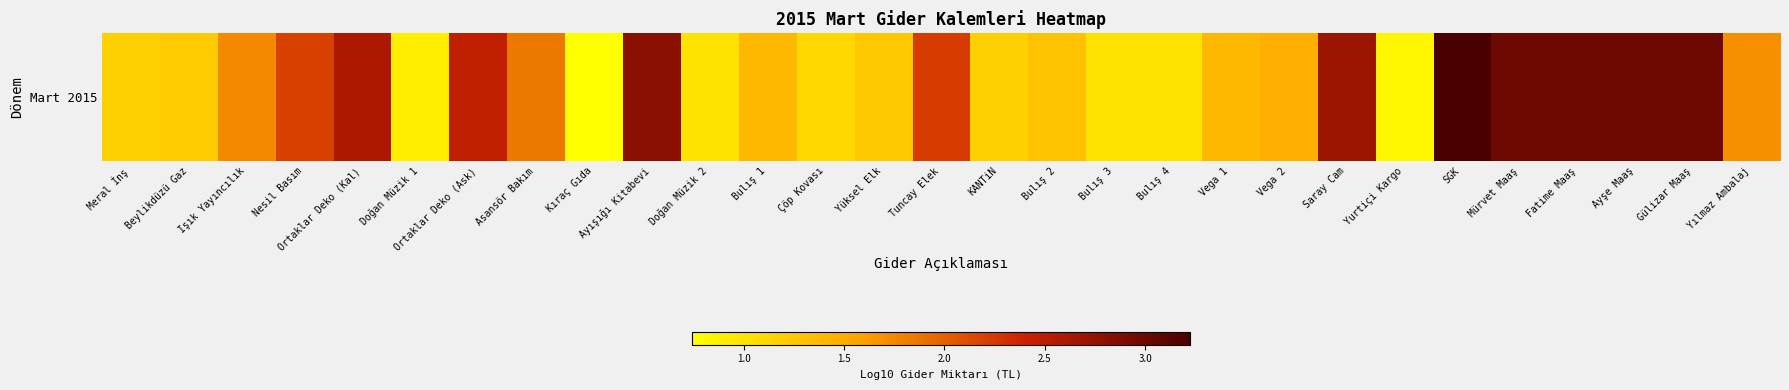

What is the change in value from Saray Cam to Yurtiçi Kargo?

-1.9